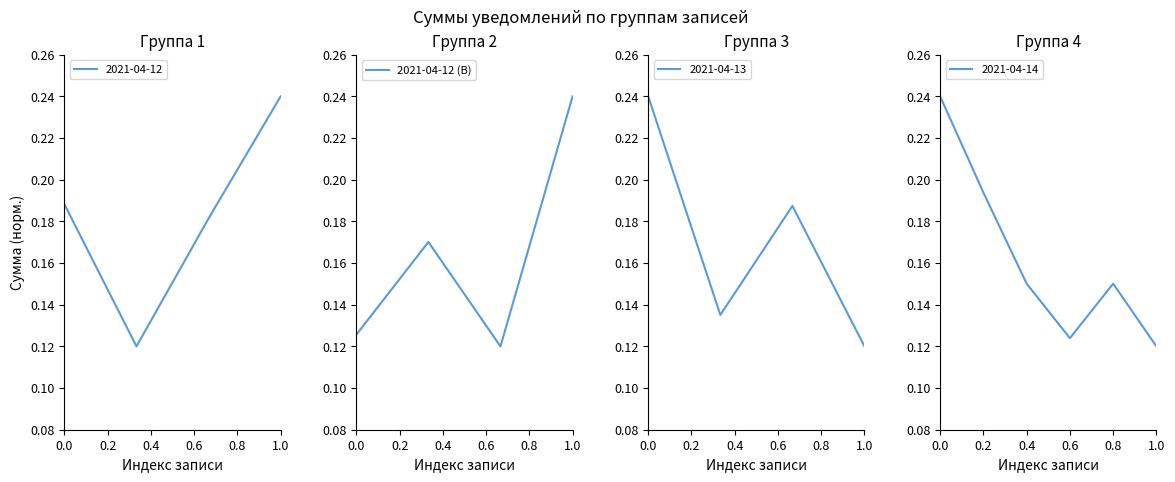

How many 2021-04-12 (B) values are between 0 and 1?

4